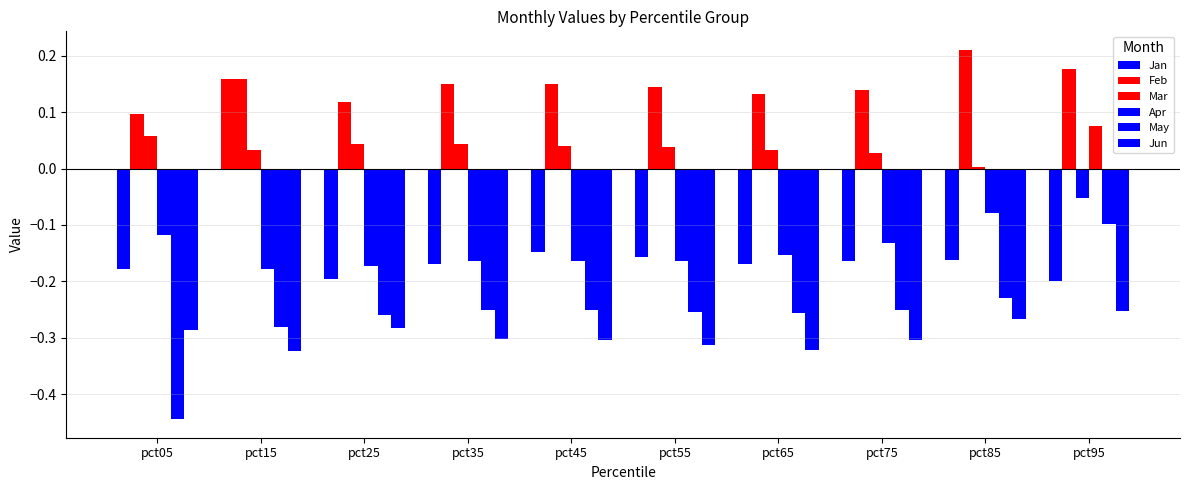

What is the difference between the maximum and minimum values in the May series?

0.3